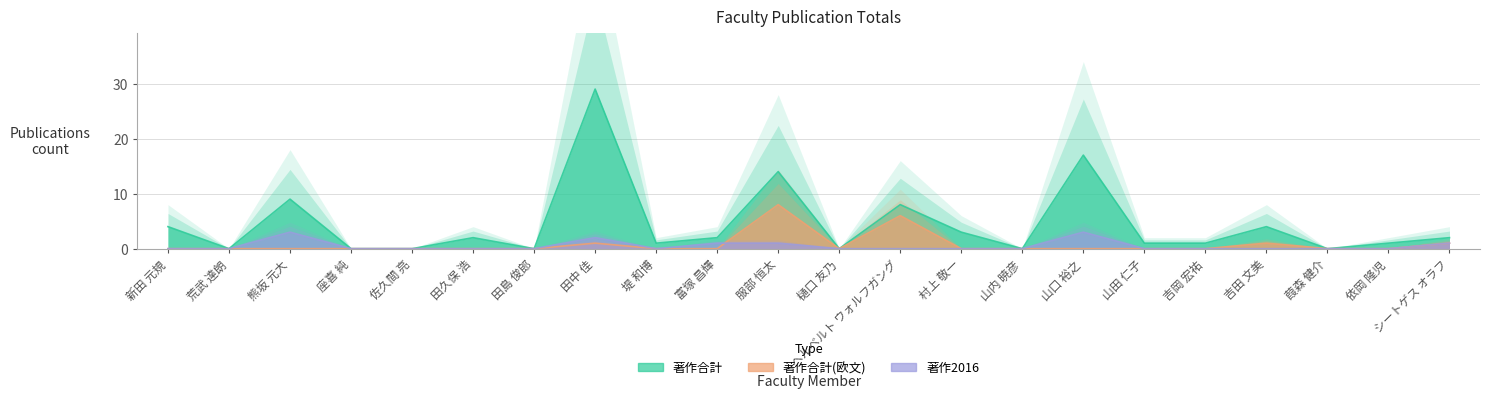

Count the 著作2016 values in the range 0 to 1.

19